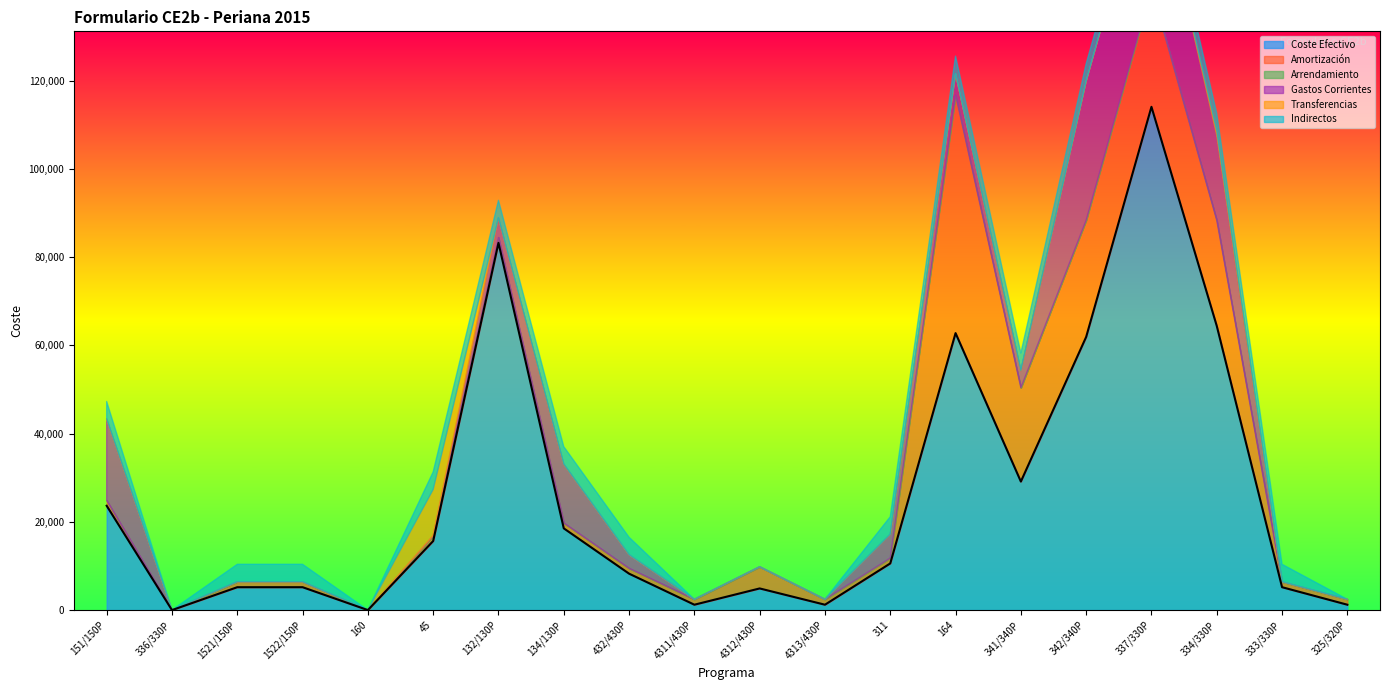

Which has a higher value, 4311/430P or 325/320P?

4311/430P